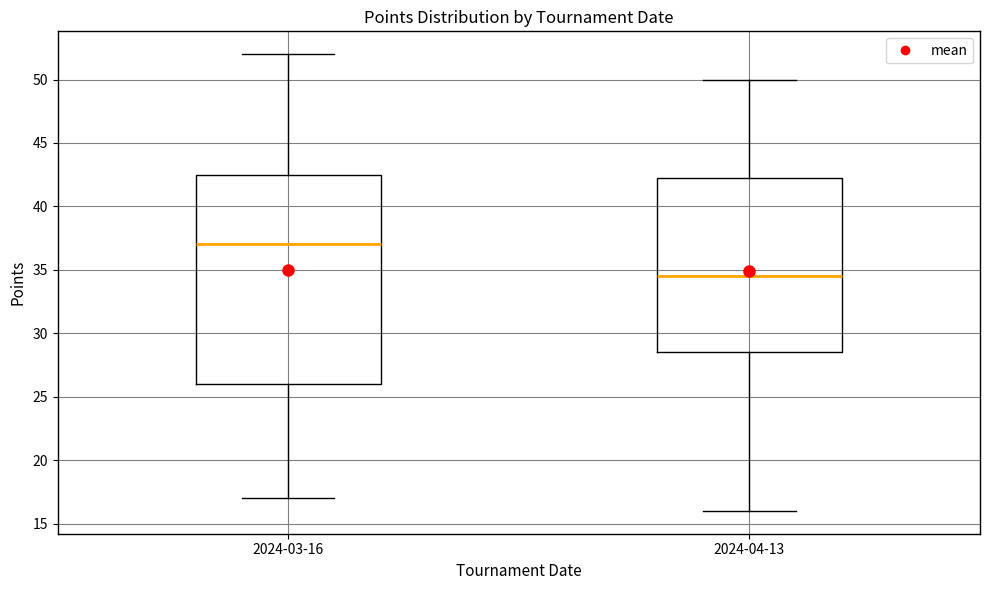

Which box has the lowest median line?

2024-04-13